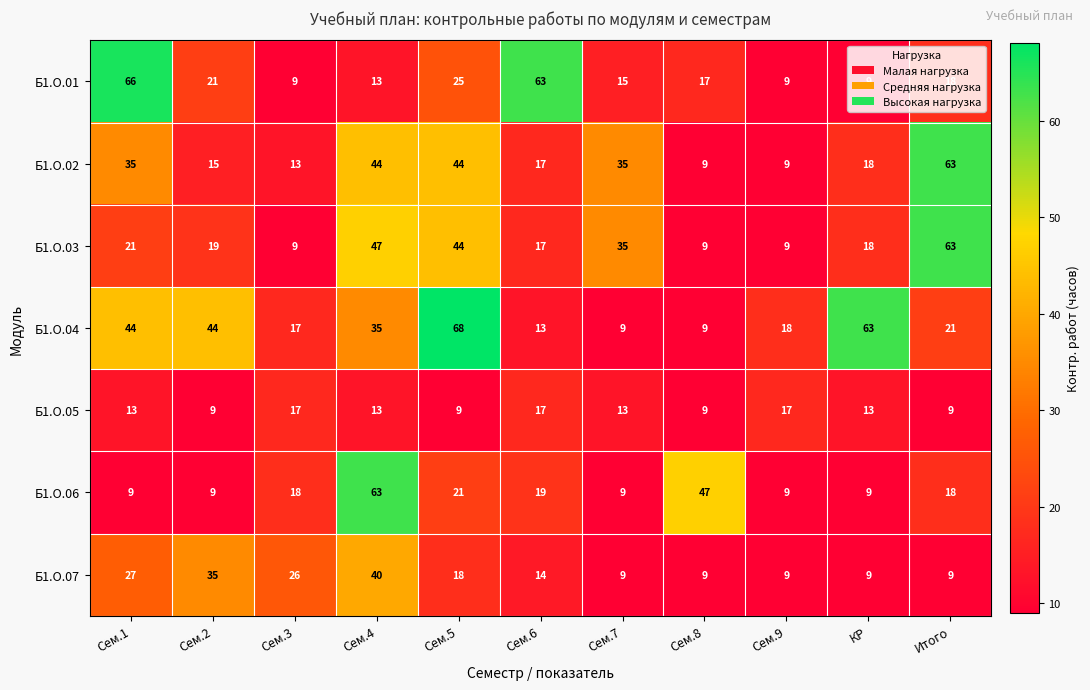

The Б1.О.02 series shows 26 at КР. True or false?

False